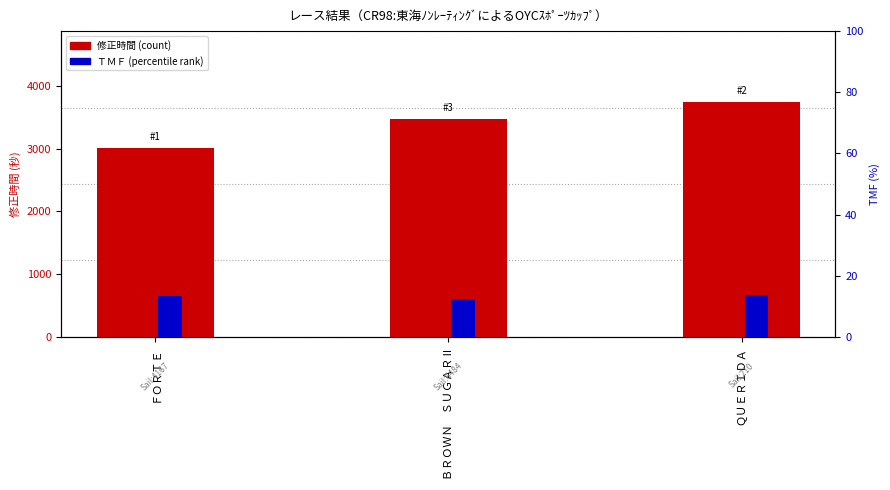

Where is ＴＭＦ nearest to the value 13?

ＦＯＲＴＥ